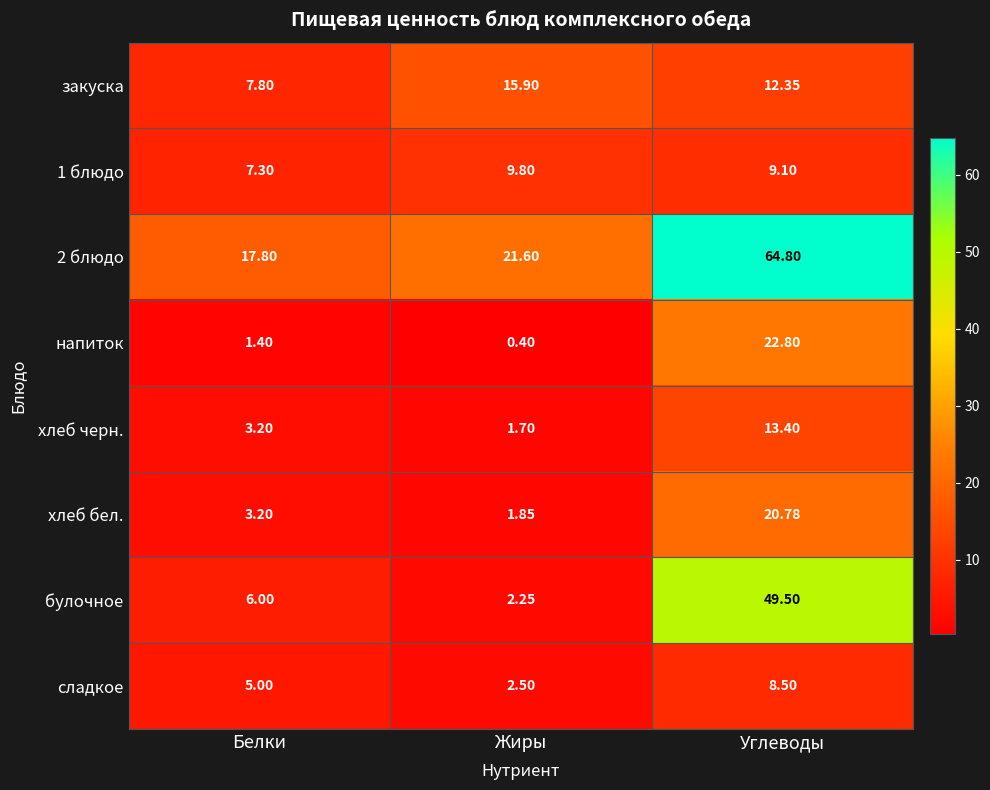

Which label corresponds to the smallest value in the chart?

Жиры